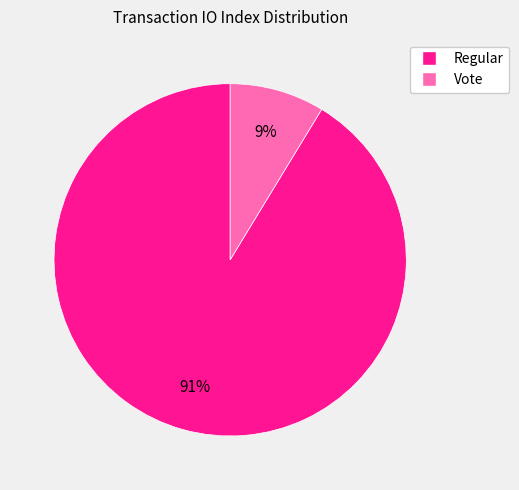

Is there any slice that represents more than half of the pie?

Yes